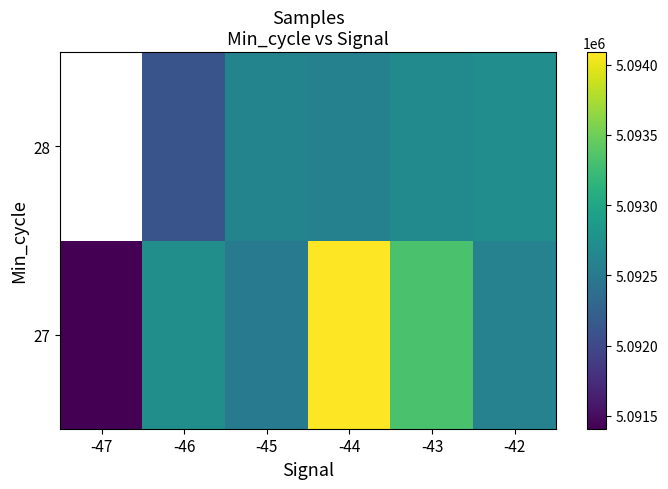

How many data points in 28 are less than 5092621?

2